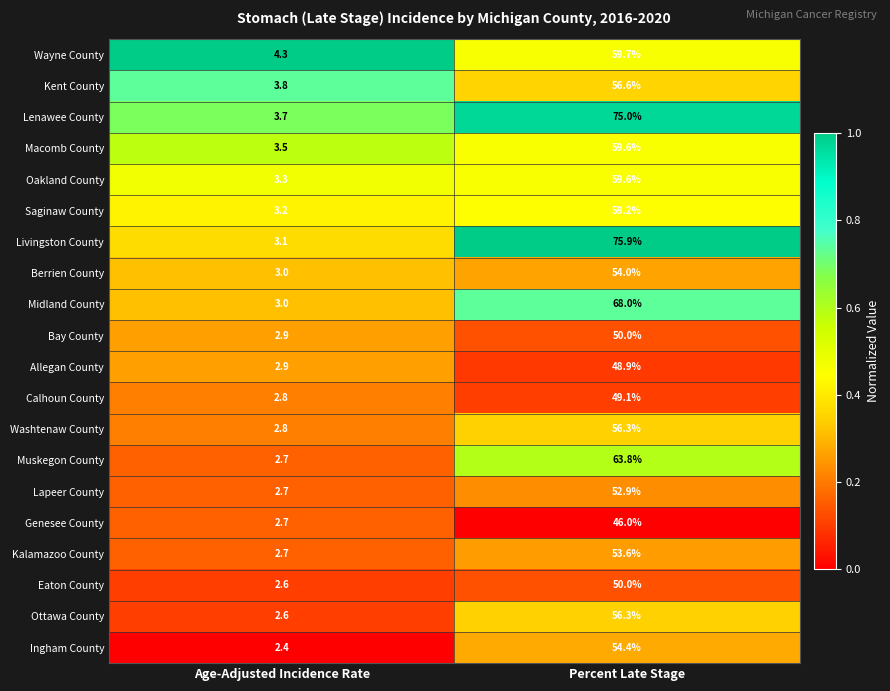

Between Age-Adjusted Incidence Rate and Percent Late Stage, which series saw the biggest shift?

Livingston County